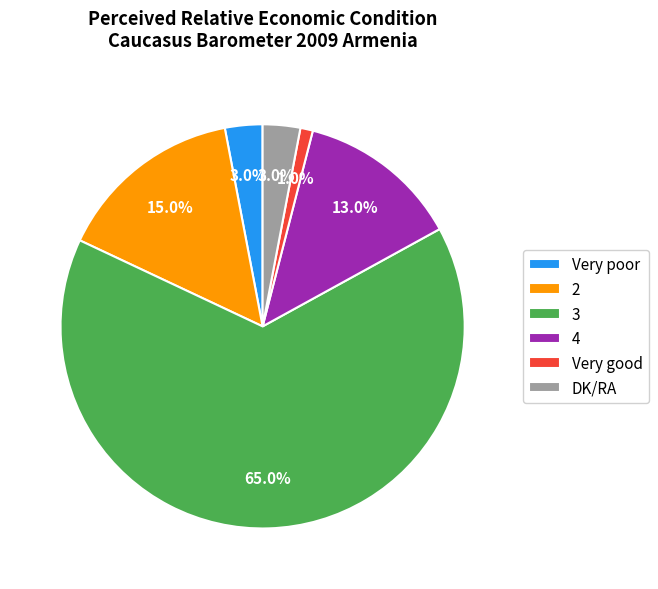

What is the smallest slice in the pie chart?

Very good